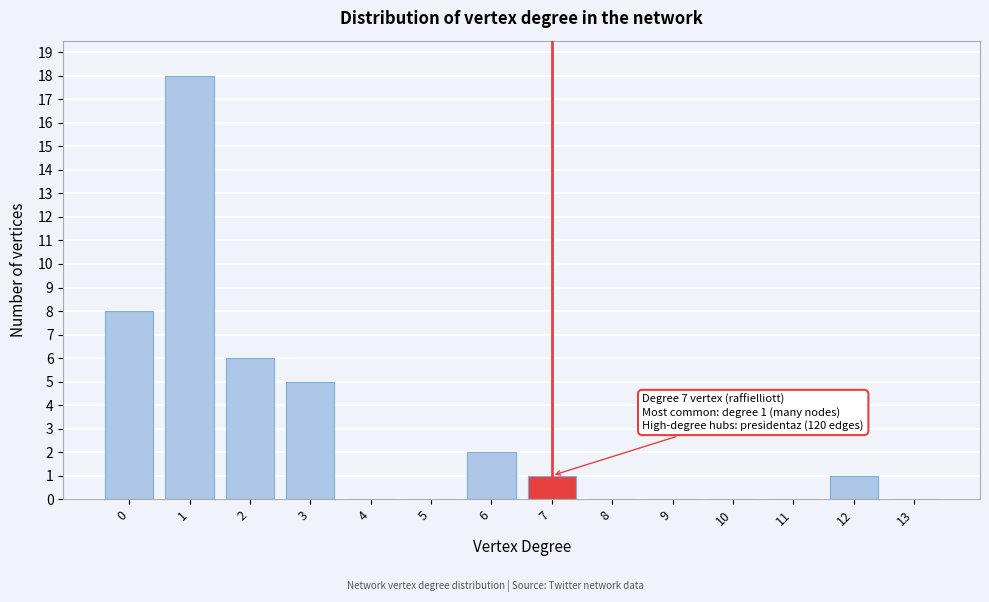

Reading right to left, extract all data points from this chart.

13=0	12=1	11=0	10=0	9=0	8=0	7=1	6=2	5=0	4=0	3=5	2=6	1=18	0=8